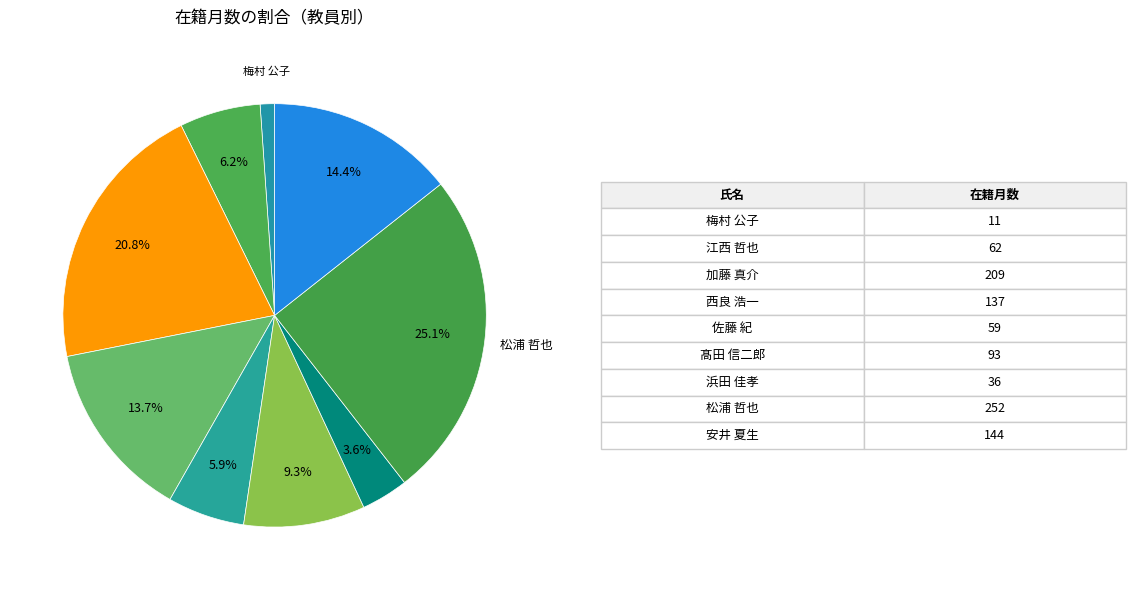

Rank the categories by value from highest to lowest.

松浦 哲也, 加藤 真介, 安井 夏生, 西良 浩一, 髙田 信二郎, 江西 哲也, 佐藤 紀, 浜田 佳孝, 梅村 公子